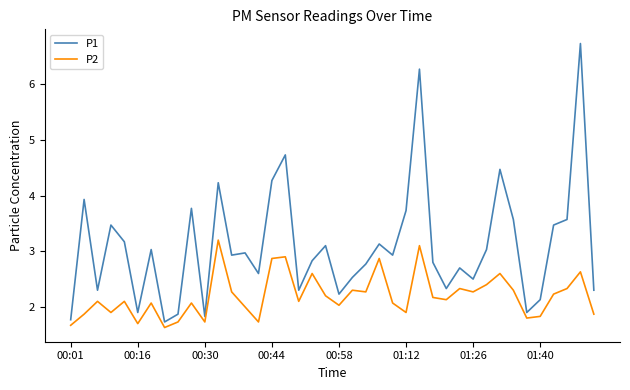

Which series has the largest total across all categories?

P1